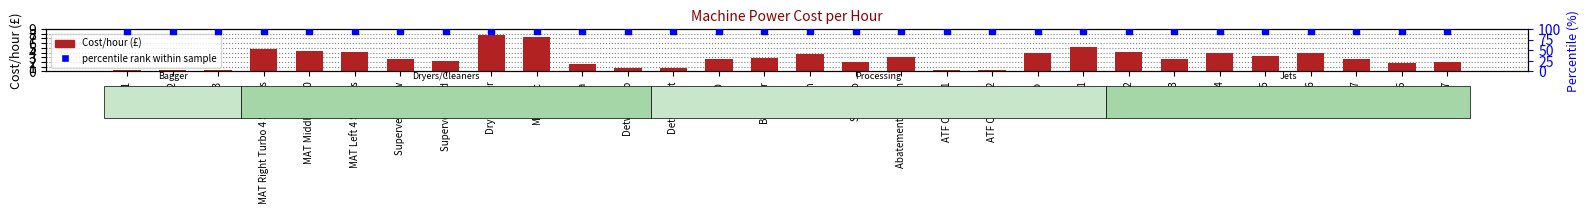

Which series reaches the maximum Y coordinate?

percentile rank within the sample